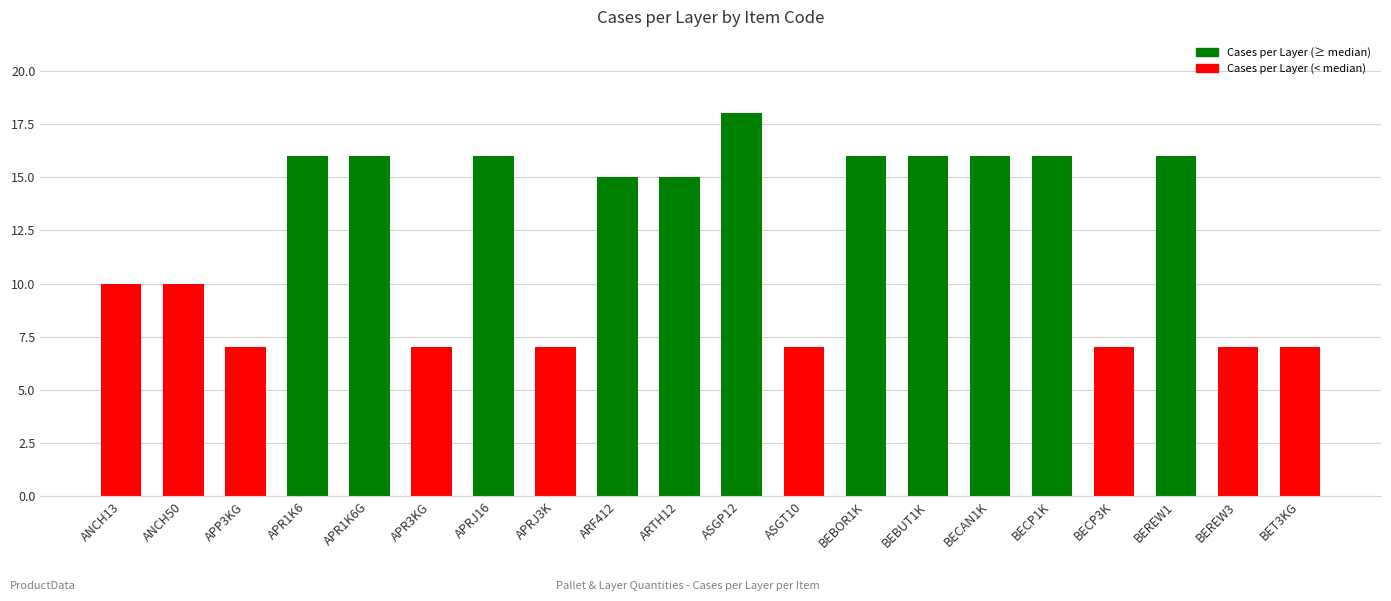

Count the number of categories in the chart.

20